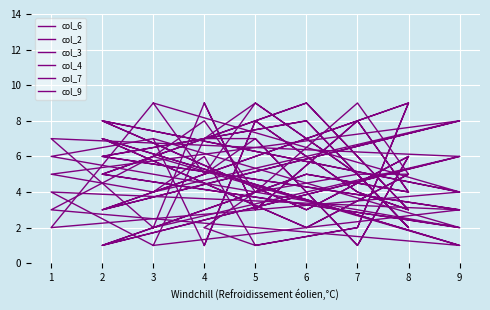

Is it true that col_6 equals 1 at 7?

False